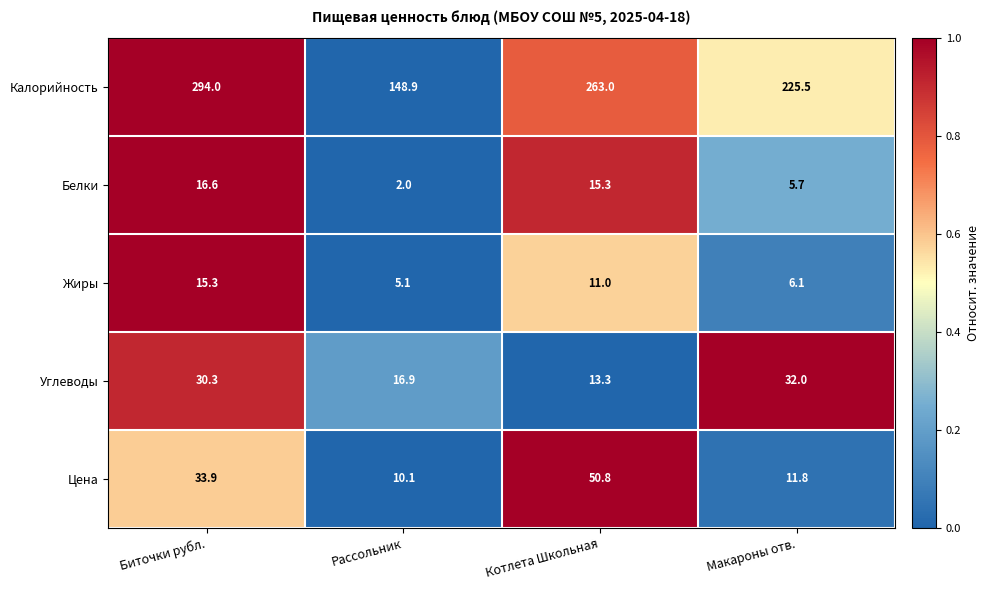

True or false: Углеводы has a value of 20.0 at Котлета Школьная.

False